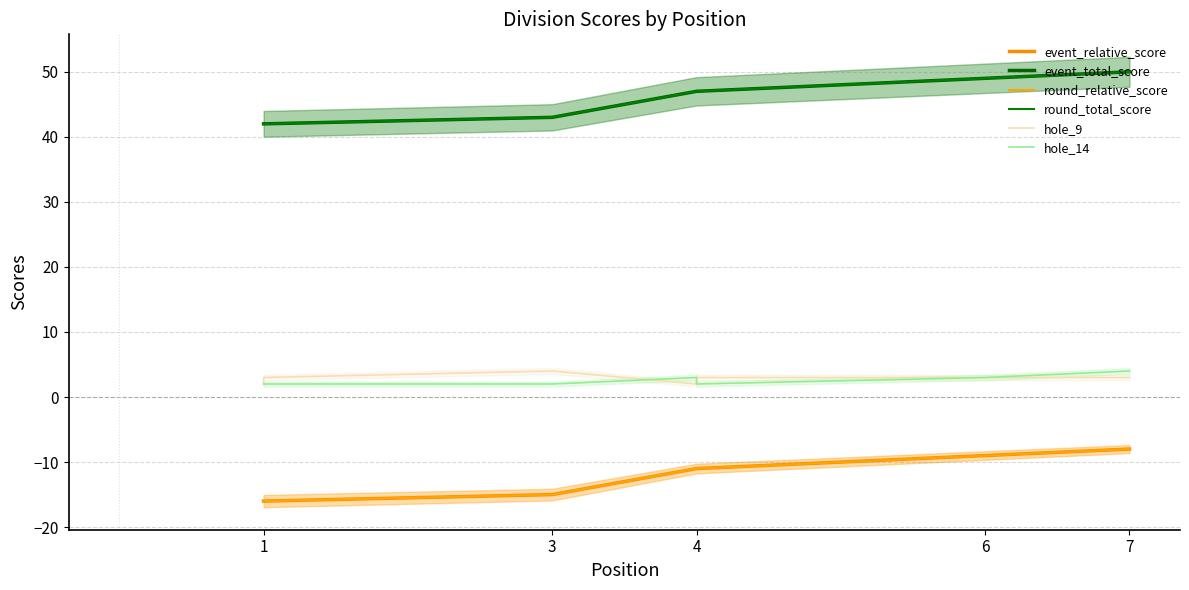

What is the approximate value of round_total_score at 4?

47